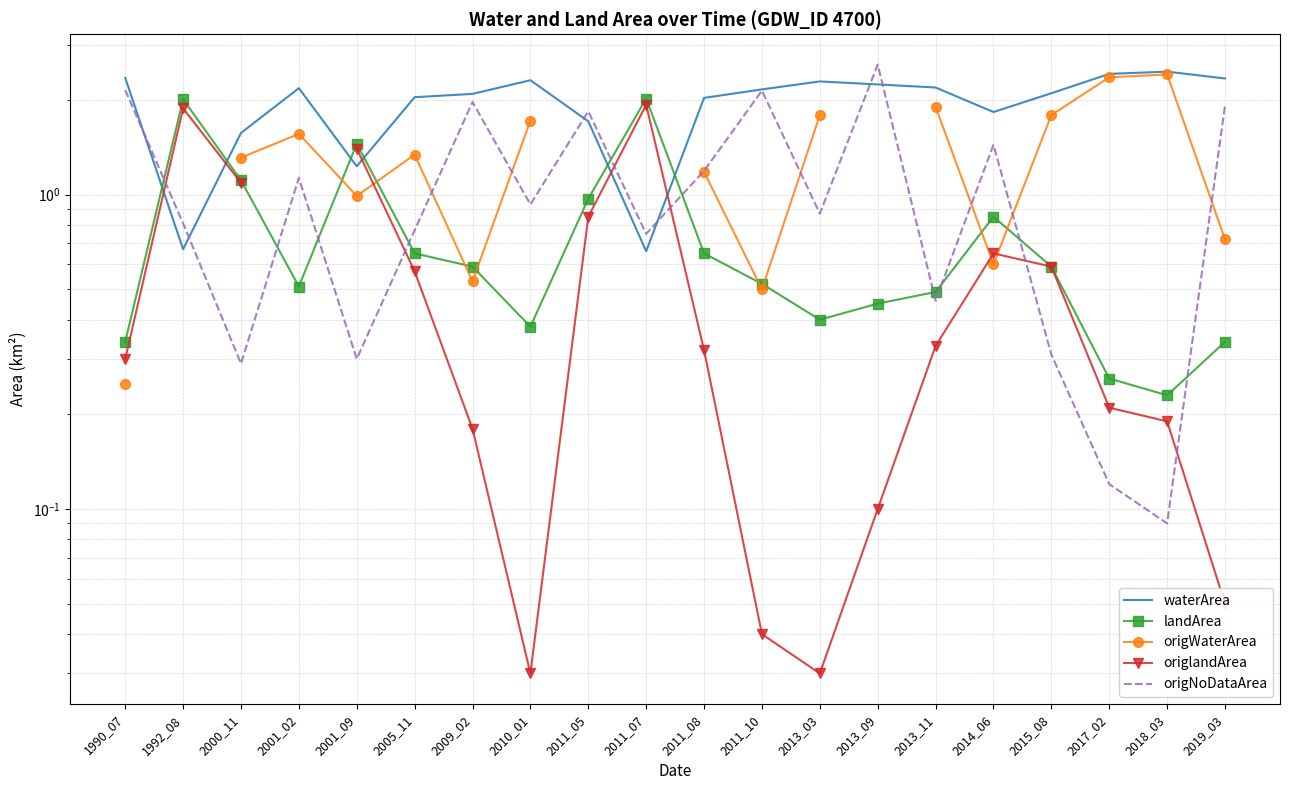

What is the difference between the maximum and minimum values in the origNoDataArea series?

2.5